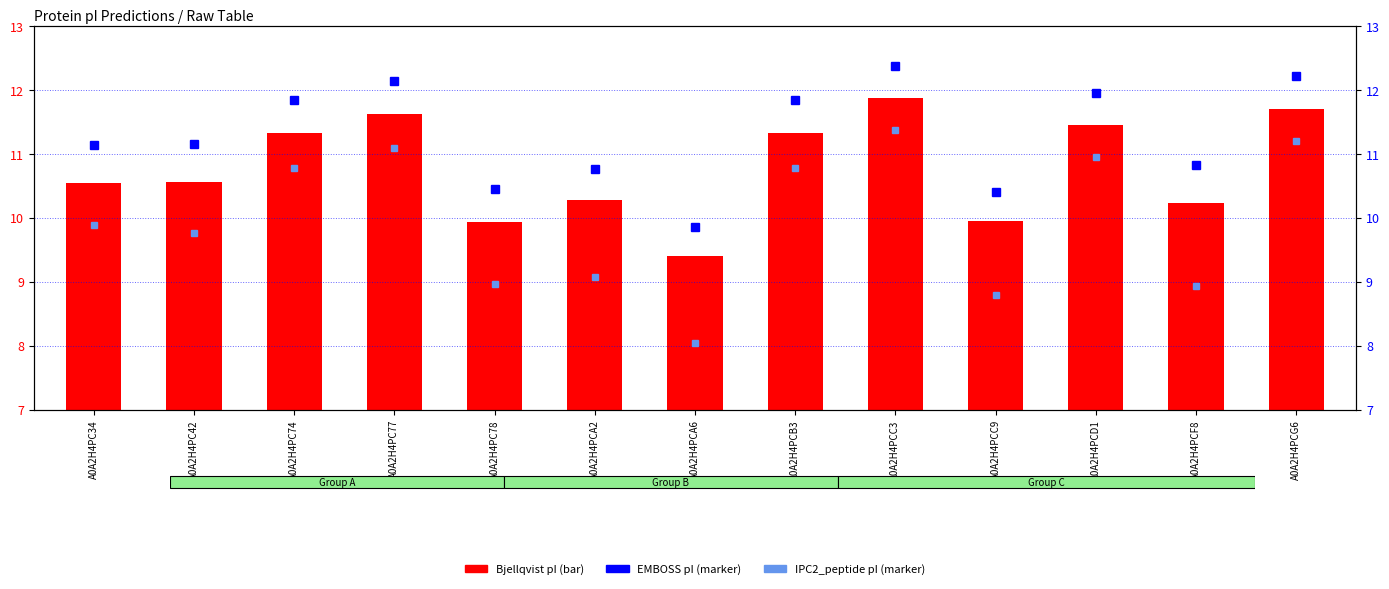

List the labels in order of IPC2_peptide pI value, smallest first.

A0A2H4PCA6, A0A2H4PCC9, A0A2H4PCF8, A0A2H4PC78, A0A2H4PCA2, A0A2H4PC42, A0A2H4PC34, A0A2H4PC74, A0A2H4PCB3, A0A2H4PCD1, A0A2H4PC77, A0A2H4PCG6, A0A2H4PCC3